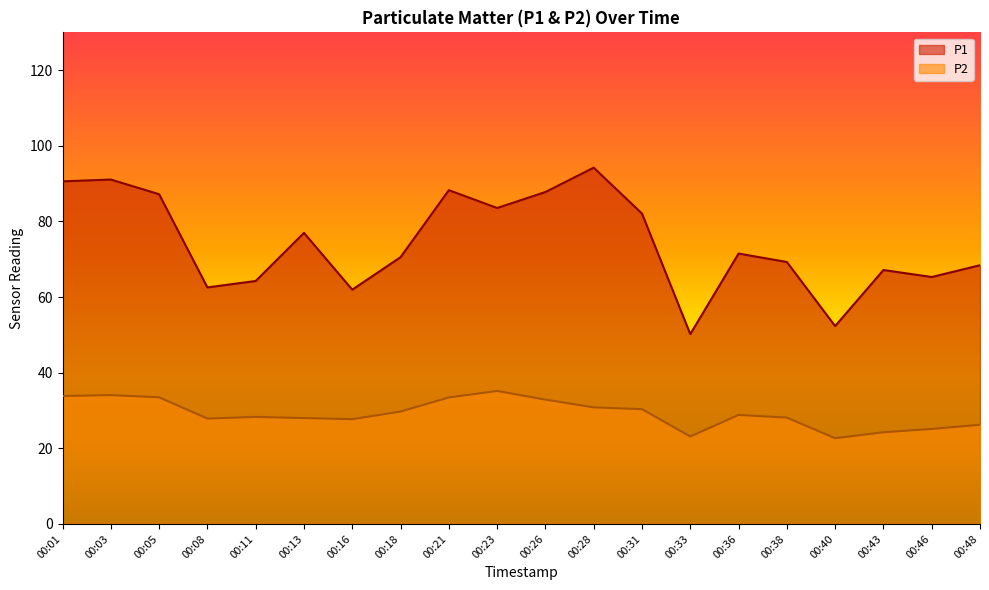

What is the total value across all series at 00:03?

125.2